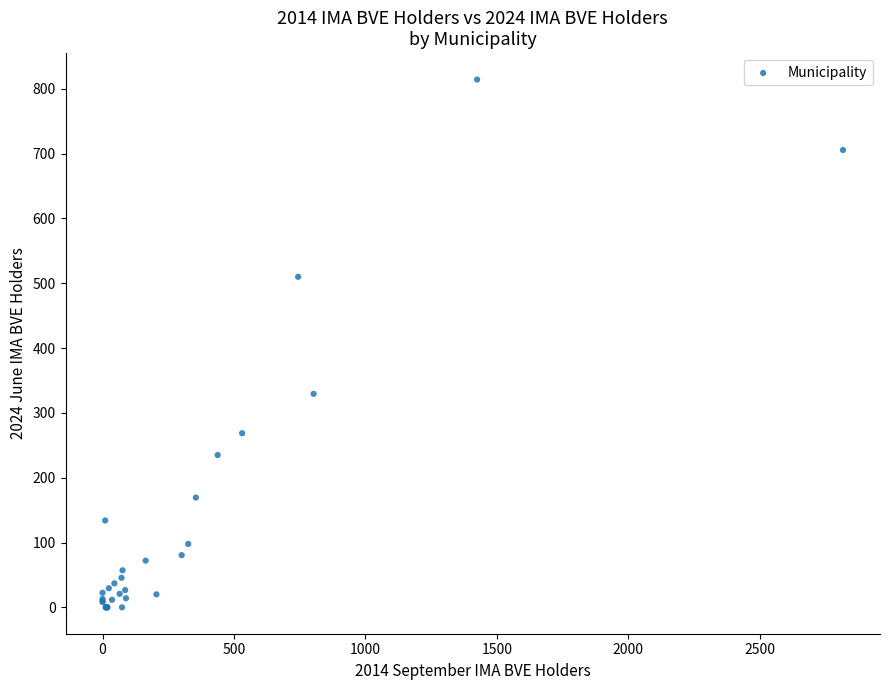

What Y value in the scatter plot is closest to 407?

329.4